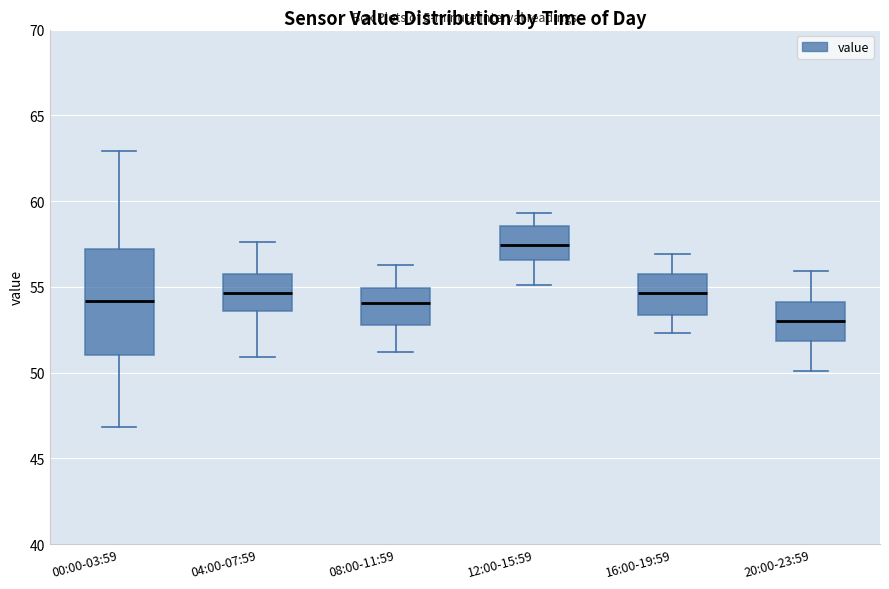

Which box's median line is the highest?

12:00-15:59